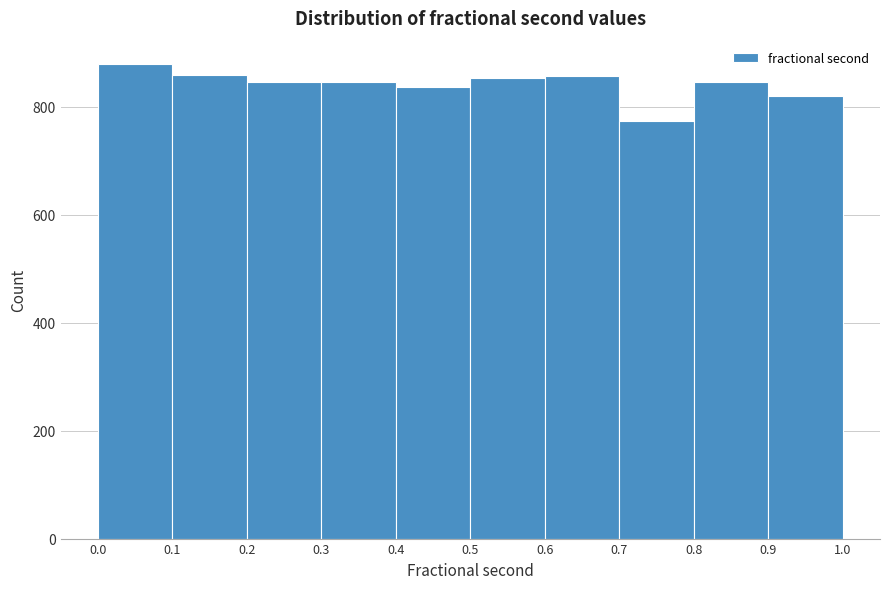

Reading left to right, list every bar in this chart as the range it spans on the x-axis followed by its height. The values are not printed on the chart, so give them approximately, as read against the axis.

0.0 to 0.1: 880
0.1 to 0.2: 860
0.2 to 0.3: 840
0.3 to 0.4: 840
0.4 to 0.5: 840
0.5 to 0.6: 860
0.6 to 0.7: 860
0.7 to 0.8: 780
0.8 to 0.9: 840
0.9 to 1.0: 820